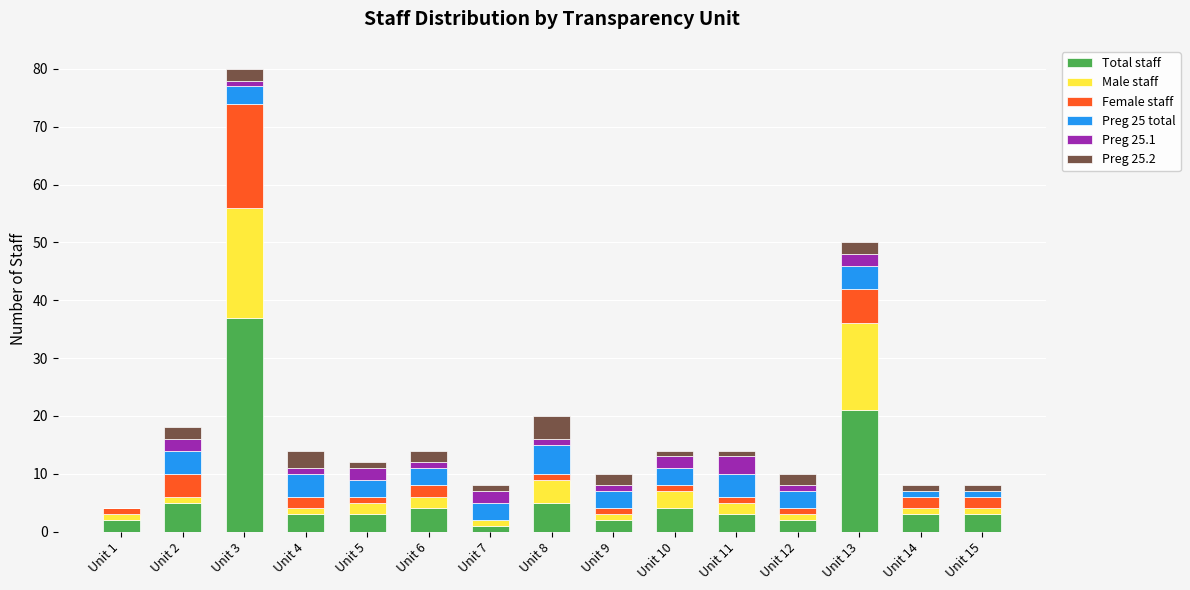

What is the highest value of the Total staff series?

37